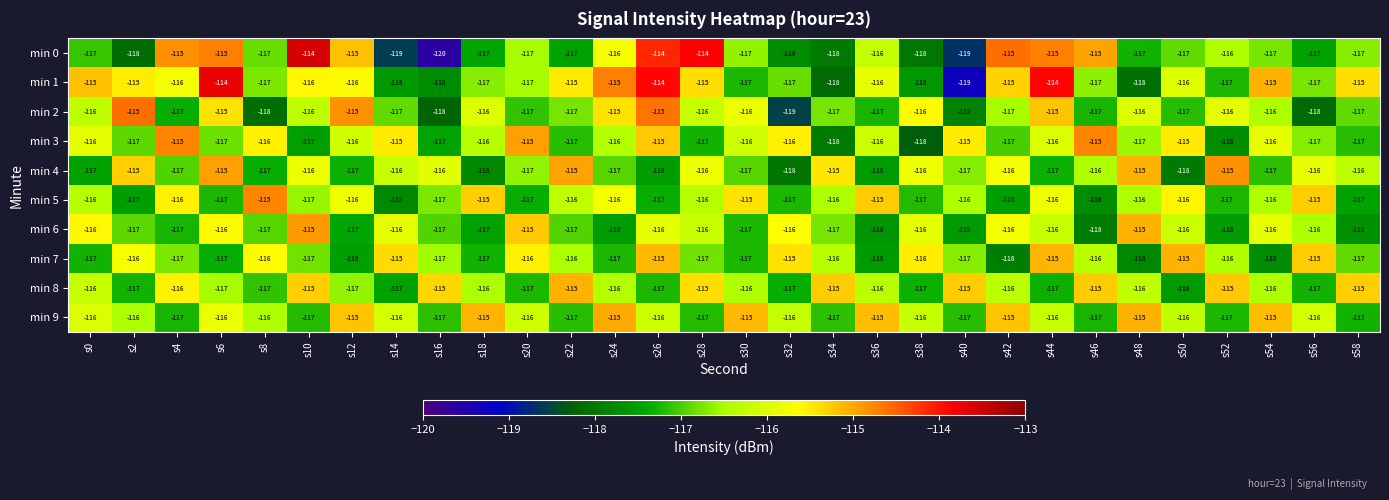

At which category does the chart reach its minimum across all series?

s16